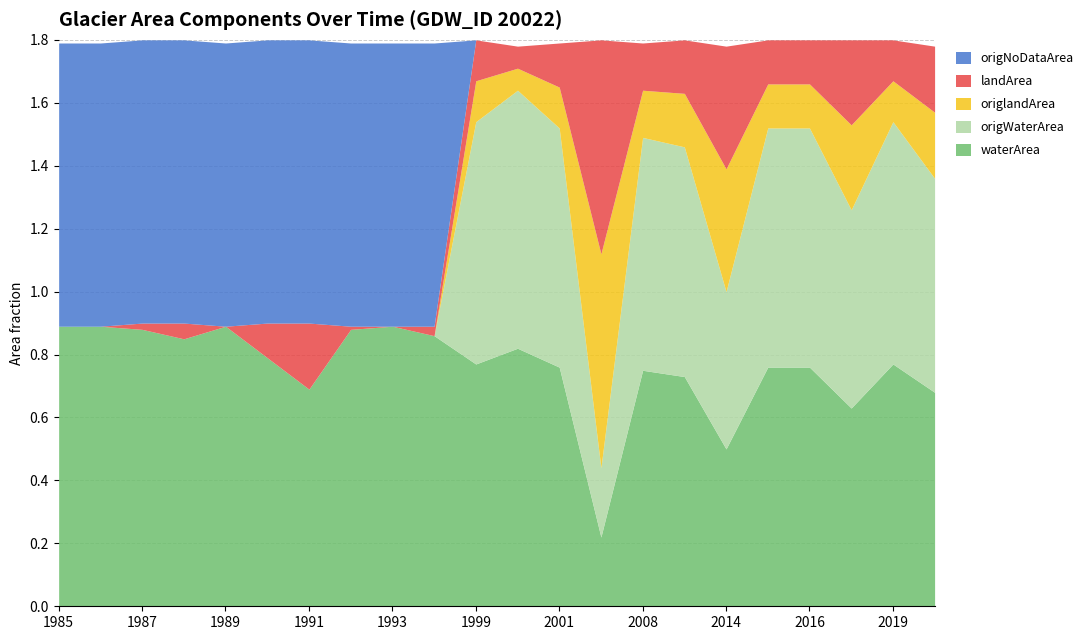

At which category does landArea reach its first local valley?

1989